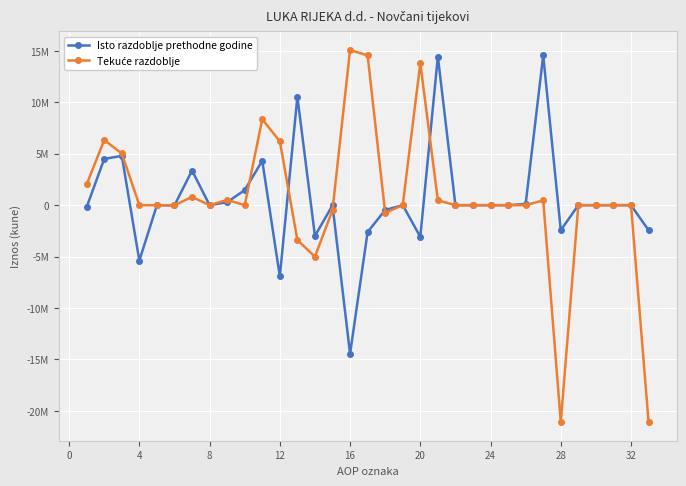

Is this an area chart (filled region under the line)?

No